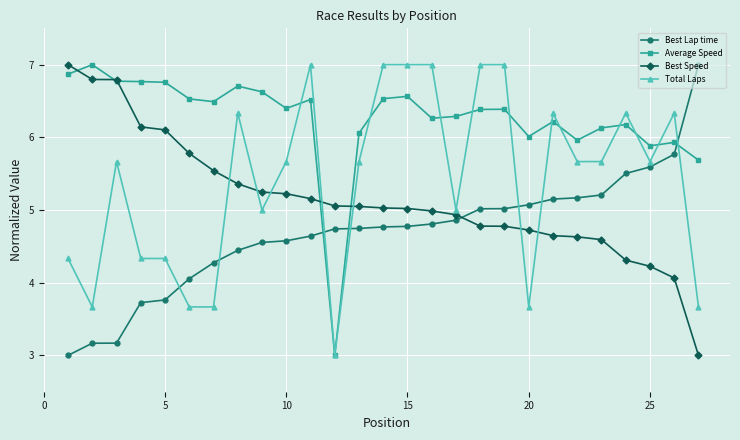

Count the number of categories in the chart.

27